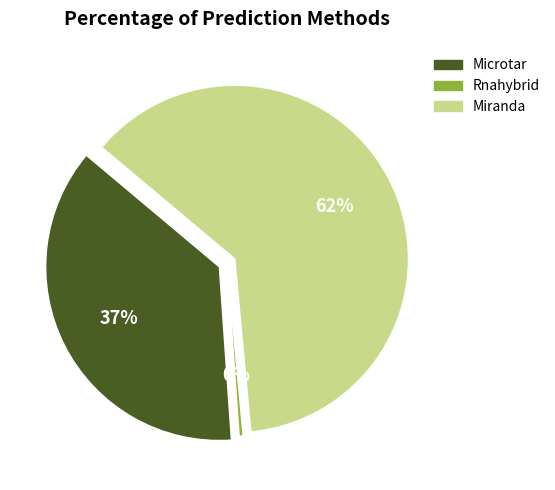

To the nearest percent, what is the difference between the largest and smallest slice percentages?

62%